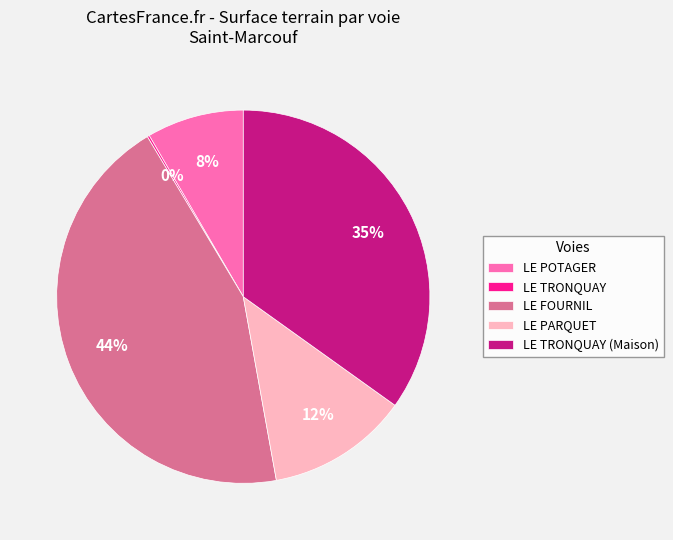

What is the largest slice in the pie chart?

LE FOURNIL